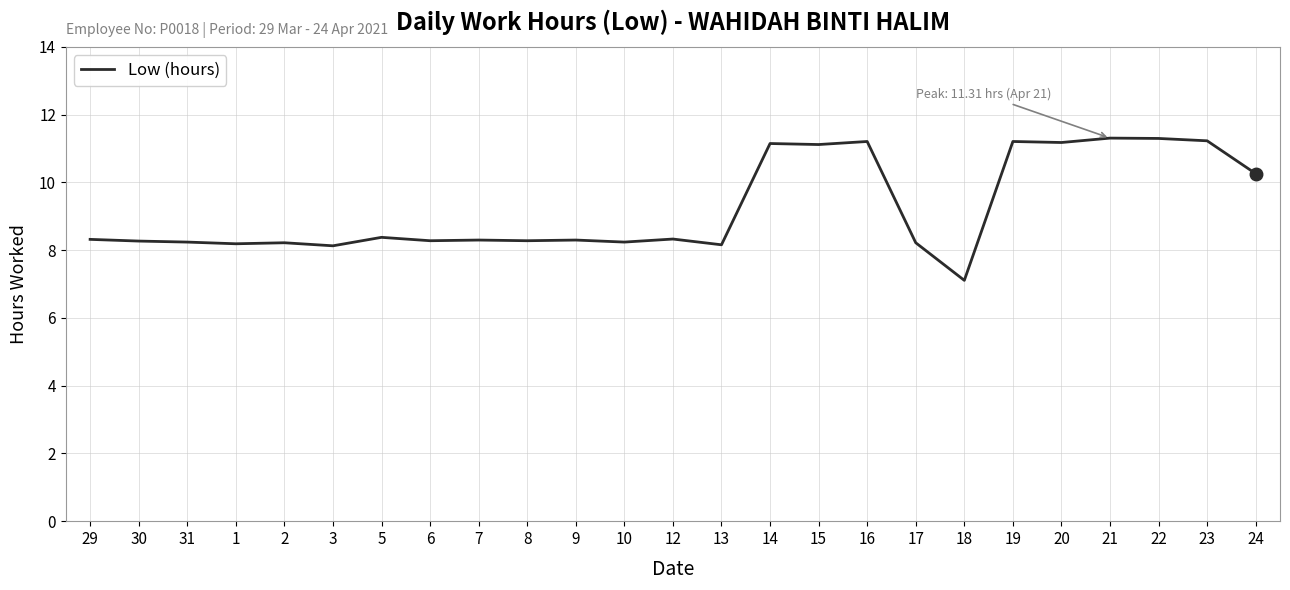

Is it true that the value at 16 is 16.8?

False